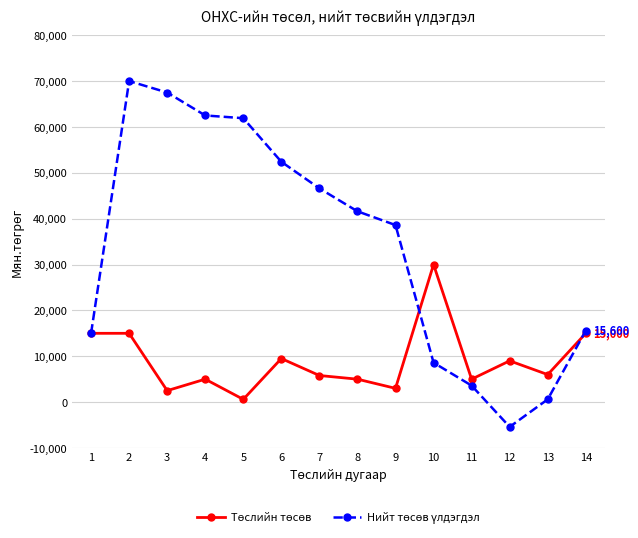

Count the number of data series in this chart.

2